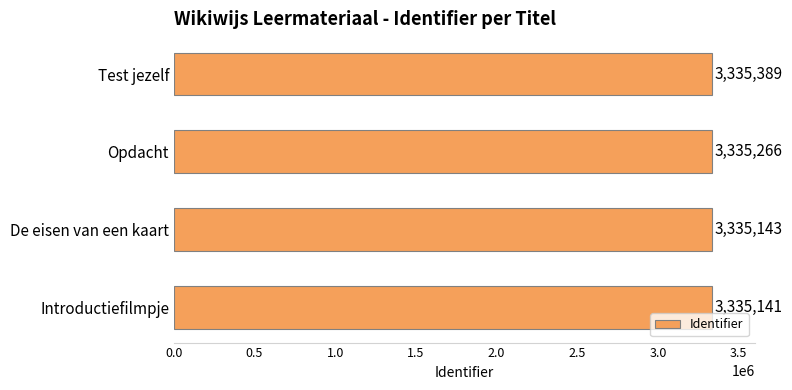

How many values are below 3335266?

2